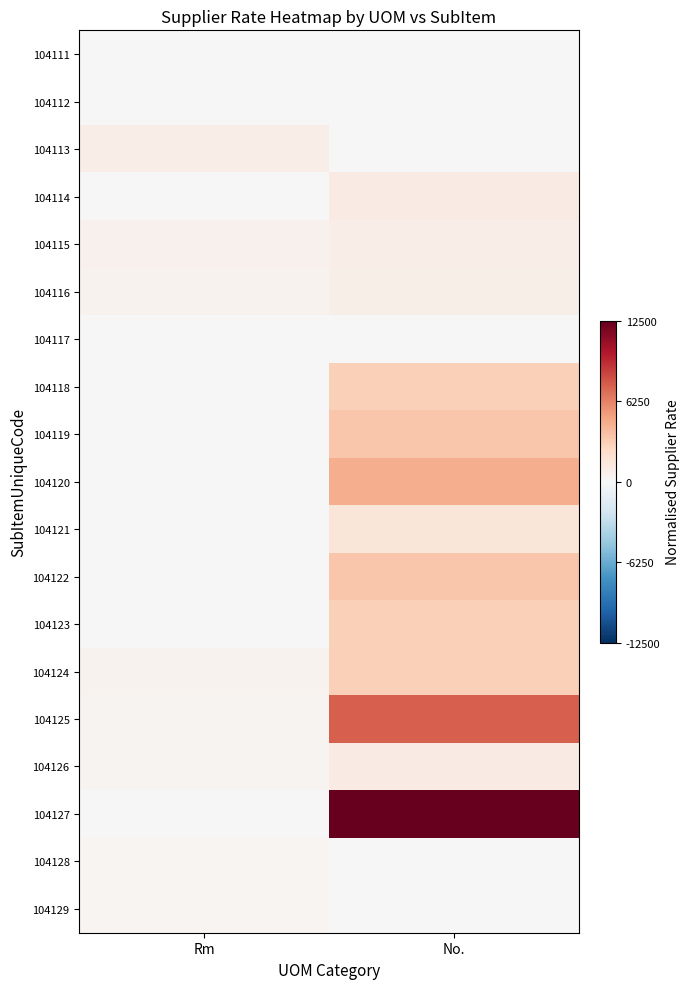

Reading left to right, extract all data points from this chart.

104111: Rm=0.0	No.=0.0
104112: Rm=0.0	No.=0.0
104113: Rm=0.1	No.=0.0
104114: Rm=0.0	No.=0.1
104115: Rm=0.0	No.=0.1
104116: Rm=0.0	No.=0.1
104117: Rm=0.0	No.=0.0
104118: Rm=0.0	No.=0.2
104119: Rm=0.0	No.=0.3
104120: Rm=0.0	No.=0.4
104121: Rm=0.0	No.=0.1
104122: Rm=0.0	No.=0.3
104123: Rm=0.0	No.=0.2
104124: Rm=0.0	No.=0.2
104125: Rm=0.0	No.=0.6
104126: Rm=0.0	No.=0.1
104127: Rm=0.0	No.=1.0
104128: Rm=0.0	No.=0.0
104129: Rm=0.0	No.=0.0